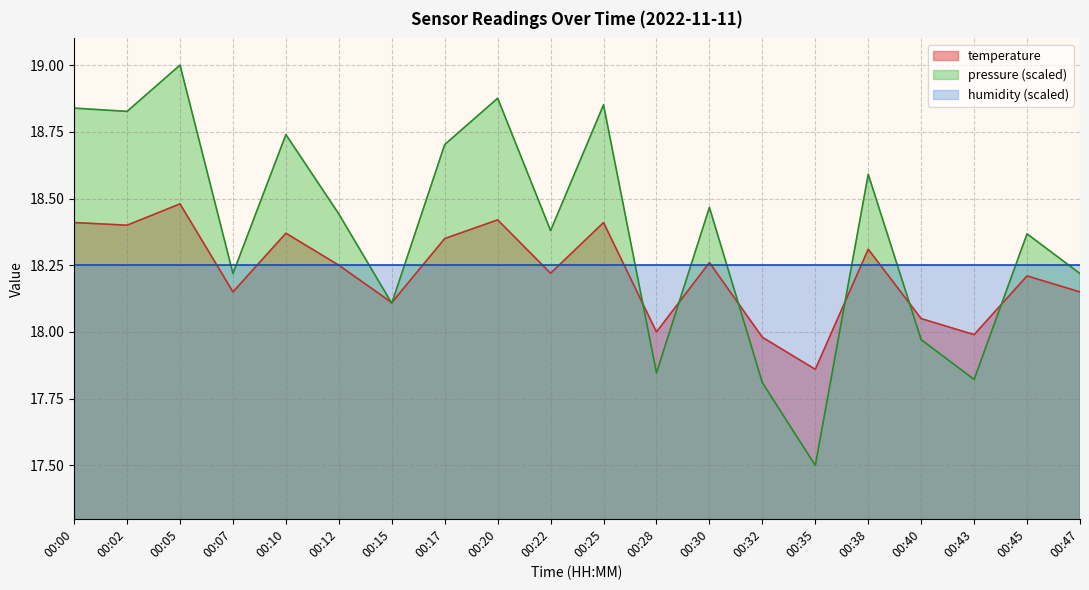

True or false: the data shows 18.0 at 00:43.

True